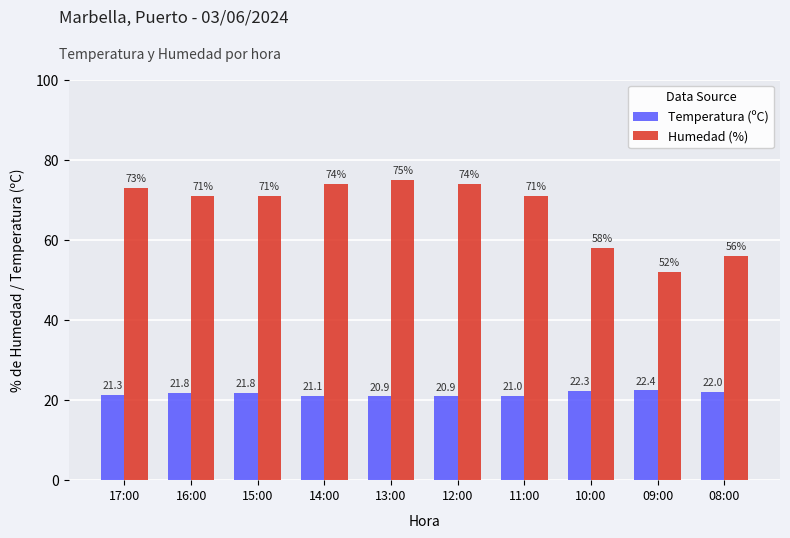

Which series changed the most between 13:00 and 12:00?

Humedad (%)